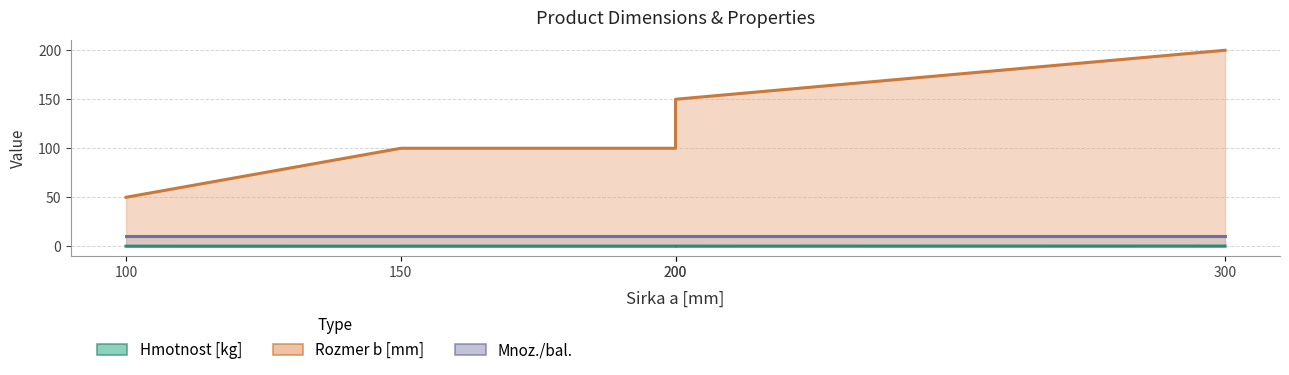

What is the sum of the Hmotnost [kg] values at 200 and 300?

0.4